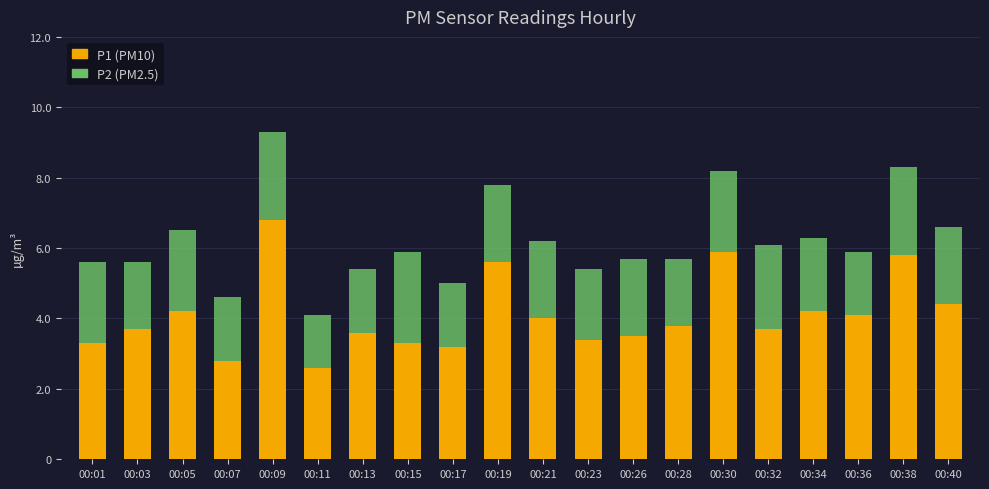

How many data points in P1 (PM10) are less than 3?

2